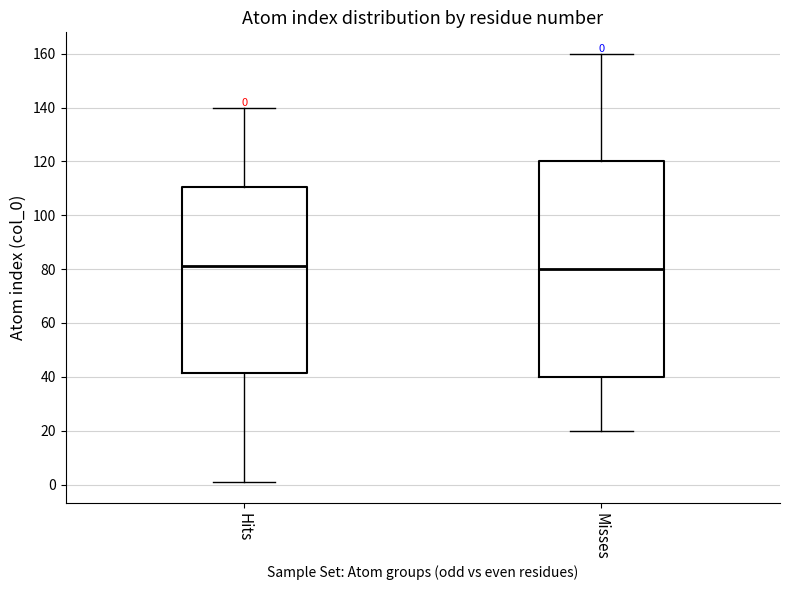

Which box is the tallest, from its lower edge to its upper edge?

Misses